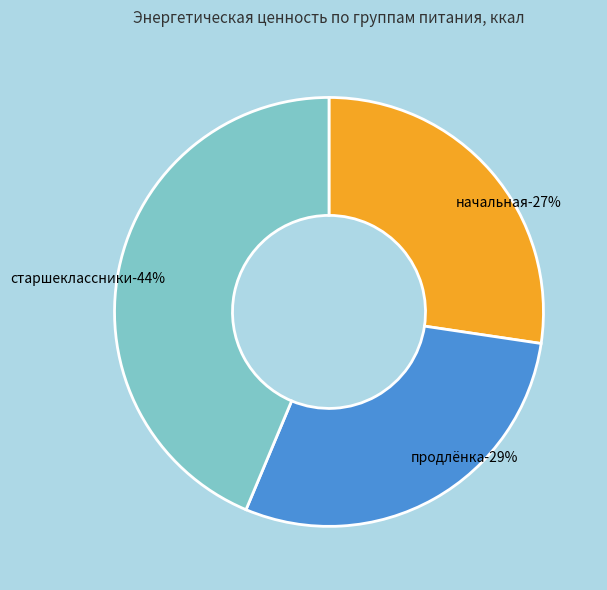

How many segments does this pie chart have?

3